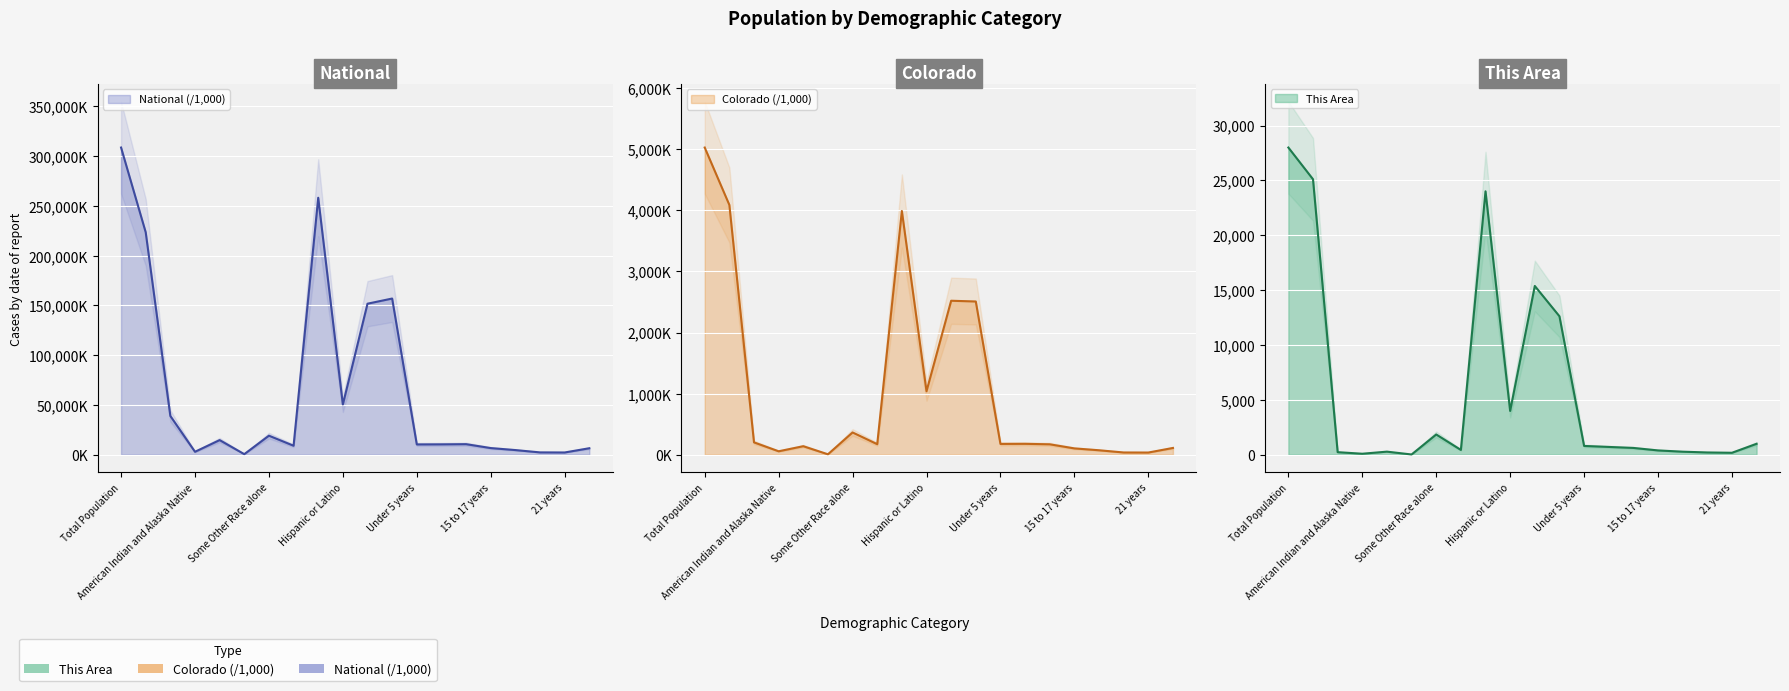

What is the label of the 17th point from the left?

18 and 19 years